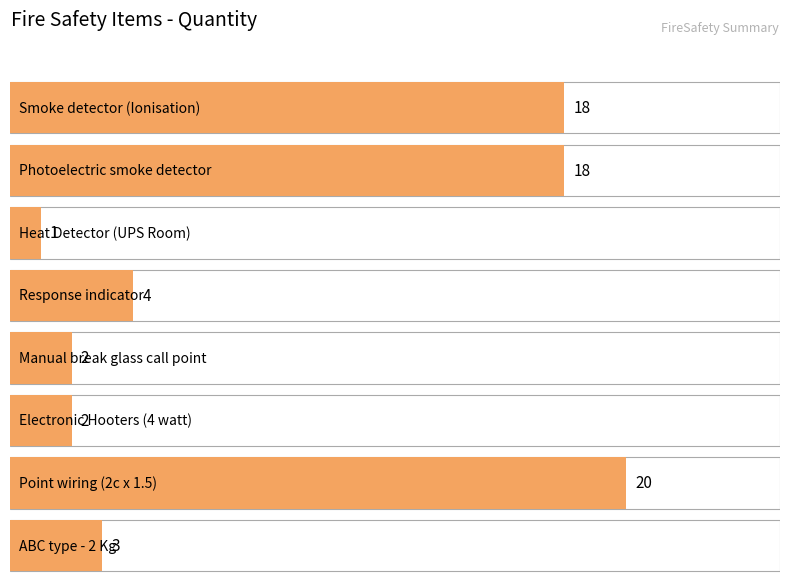

Which category has the highest value across all series?

Point wiring (2c x 1.5)